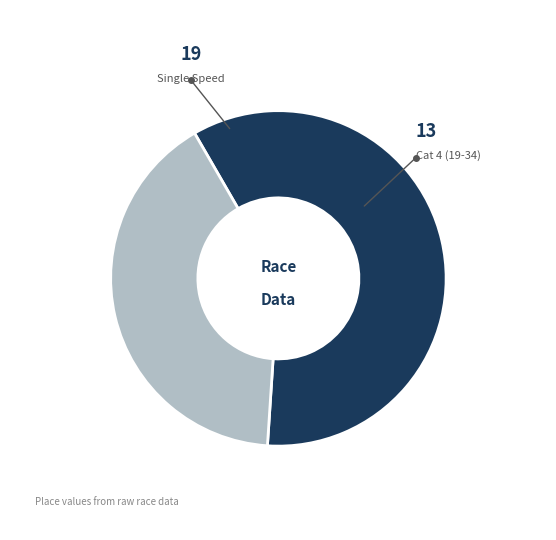

Is there any slice that represents more than half of the pie?

Yes